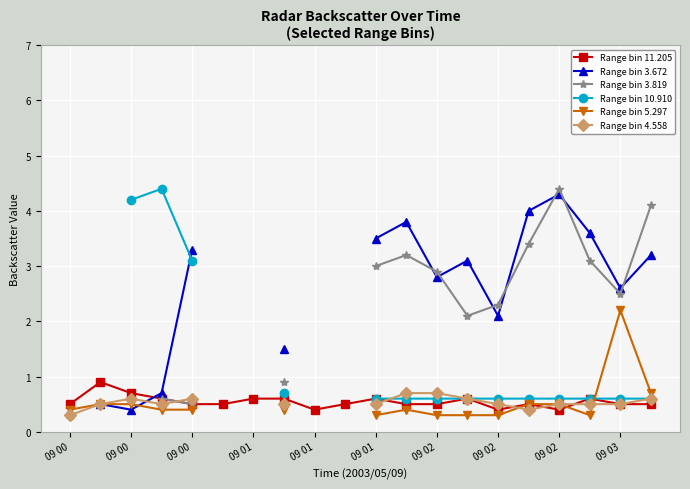

The value of Range bin 3.819 at 09 02 is 6.2. True or false?

False